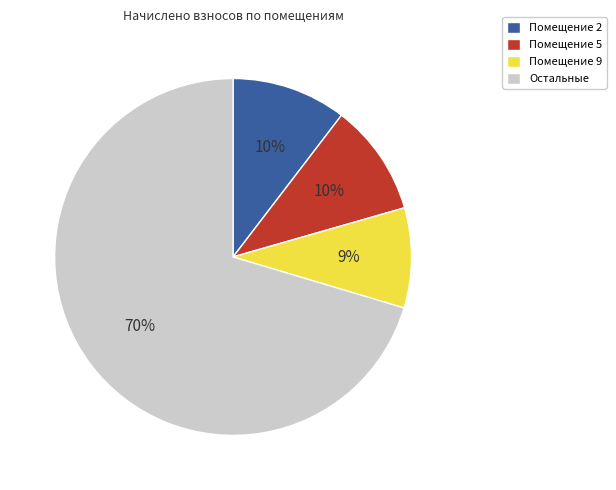

Is there any slice that represents more than half of the pie?

Yes